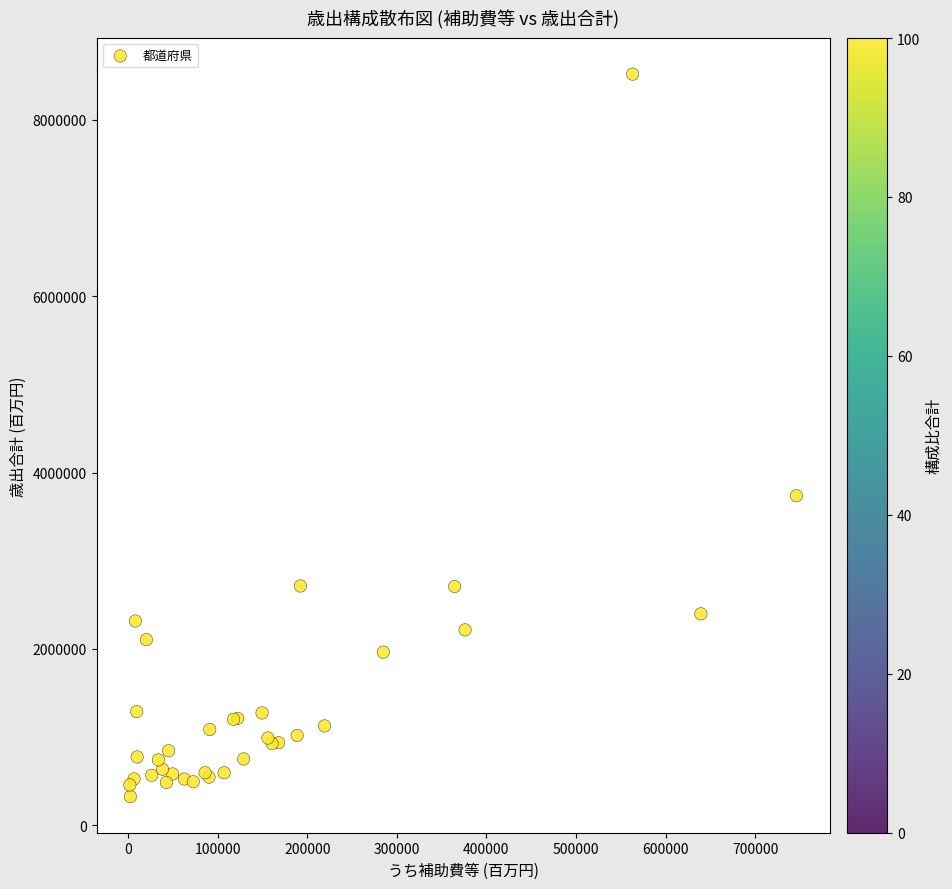

What Y value in the scatter plot is closest to 4421300?

3737396